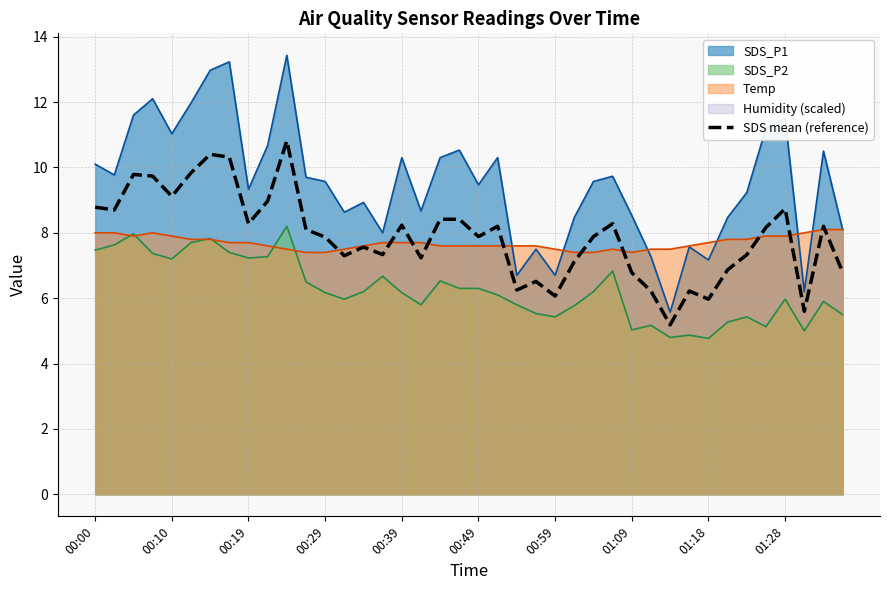

What is the highest value of the SDS_P1 series?

13.4